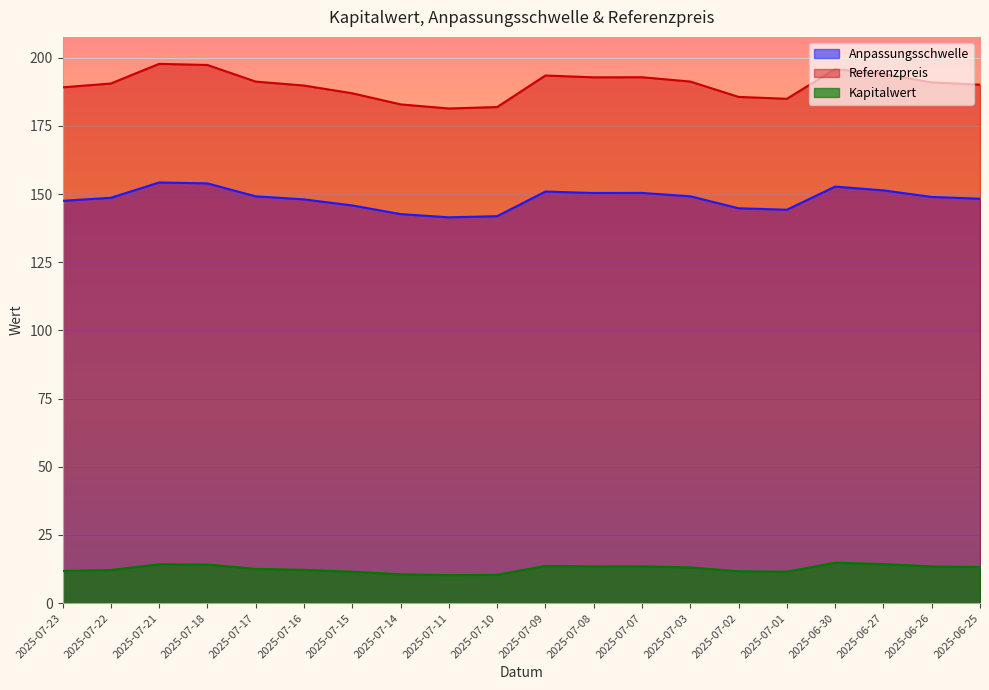

Does the chart display data point markers on the line(s)?

No